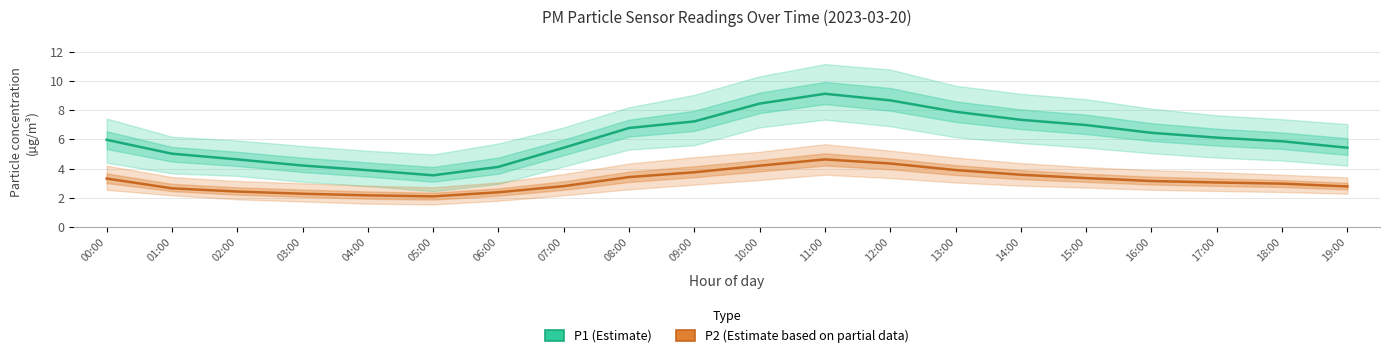

Which series changed the most between 01:00 and 17:00?

P1 (Estimate)